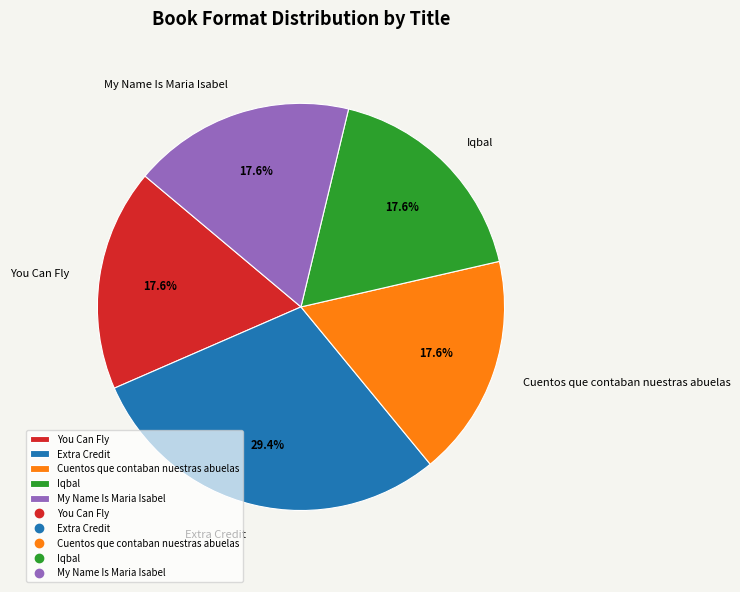

Does Iqbal account for over 50% of the chart?

No